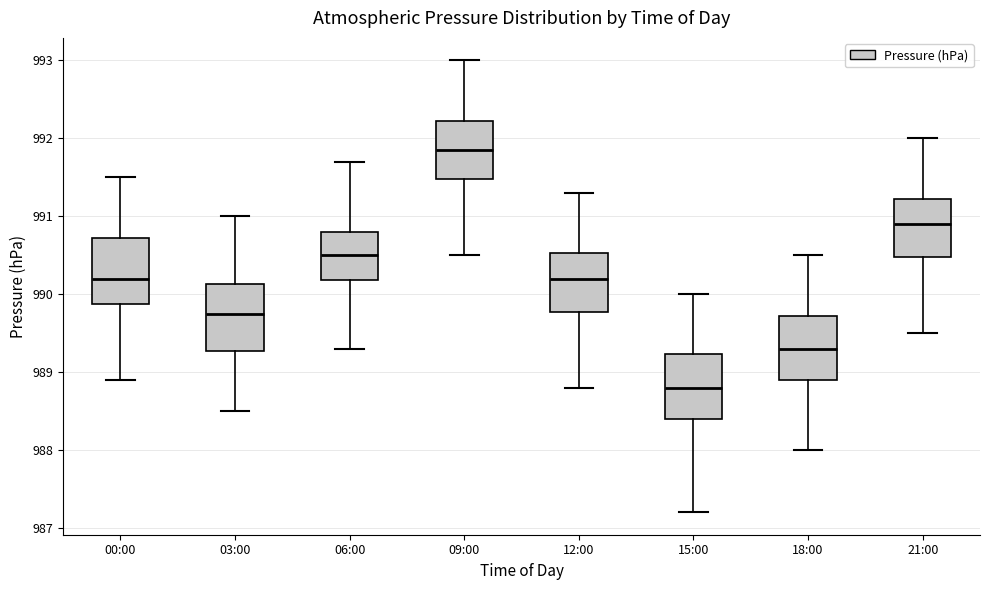

Where is the lower edge of the box for 18:00 on the y-axis? The values are not printed on the chart, so give them approximately, as read against the axis.

988.9